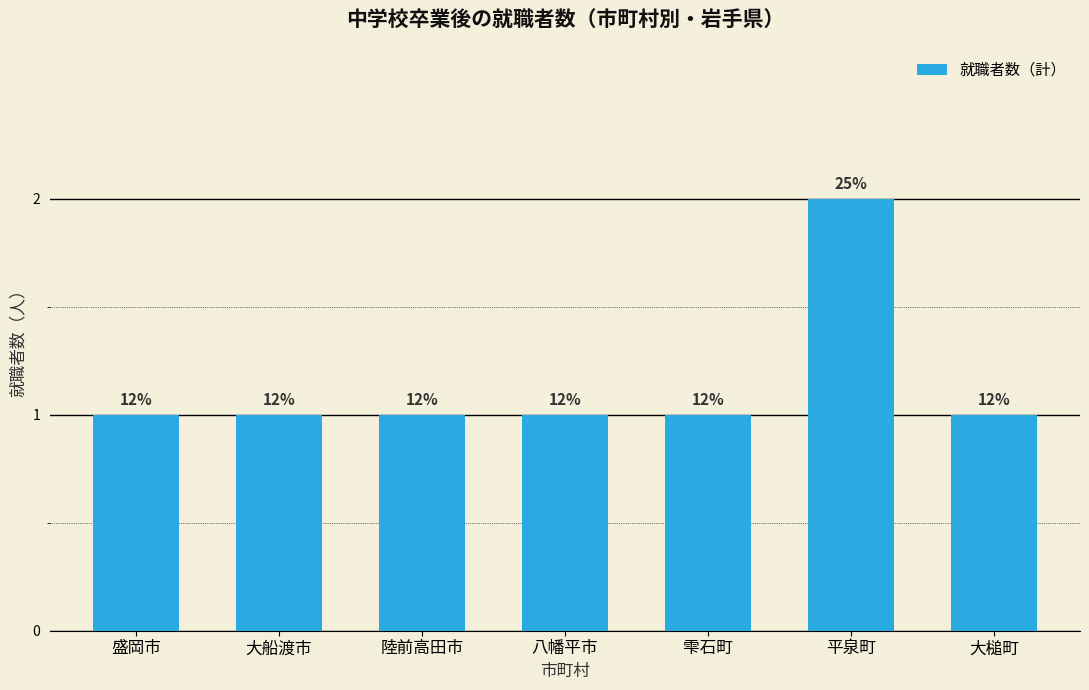

Reading left to right, list all the values displayed in this chart.

盛岡市=1	大船渡市=1	陸前高田市=1	八幡平市=1	雫石町=1	平泉町=2	大槌町=1